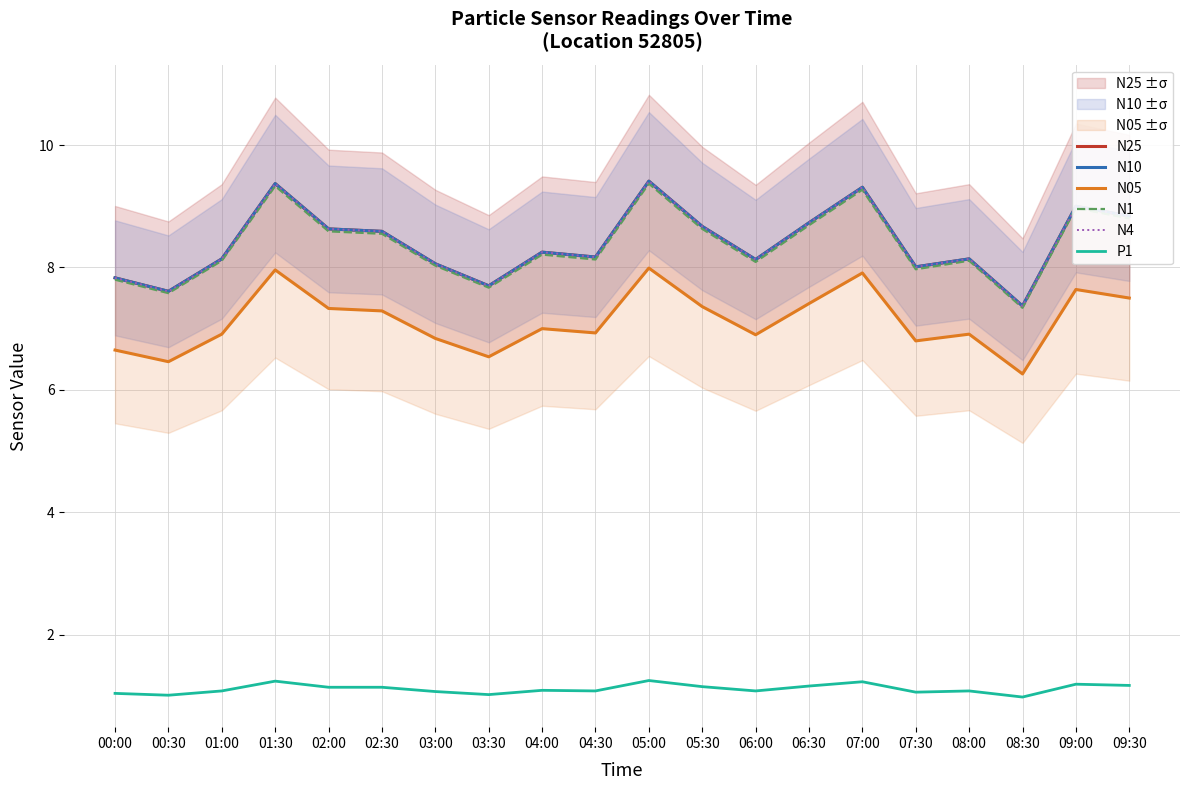

Reading left to right, extract all data points from this chart.

N25: 7.8	7.6	8.1	9.4	8.6	8.6	8.1	7.7	8.2	8.2	9.4	8.7	8.1	8.7	9.3	8.0	8.1	7.4	9.0	8.8
N10: 7.8	7.6	8.1	9.4	8.6	8.6	8.1	7.7	8.2	8.2	9.4	8.7	8.1	8.7	9.3	8.0	8.1	7.4	9.0	8.8
N05: 6.7	6.5	6.9	8.0	7.3	7.3	6.8	6.5	7.0	6.9	8.0	7.4	6.9	7.4	7.9	6.8	6.9	6.3	7.6	7.5
N1: 7.8	7.6	8.1	9.3	8.6	8.6	8.0	7.7	8.2	8.1	9.4	8.6	8.1	8.7	9.3	8.0	8.1	7.3	9.0	8.8
N4: 7.8	7.6	8.1	9.4	8.6	8.6	8.1	7.7	8.2	8.2	9.4	8.7	8.1	8.7	9.3	8.0	8.1	7.4	9.0	8.8
P1: 1.0	1.0	1.1	1.2	1.1	1.1	1.1	1.0	1.1	1.1	1.2	1.1	1.1	1.2	1.2	1.1	1.1	1.0	1.2	1.2